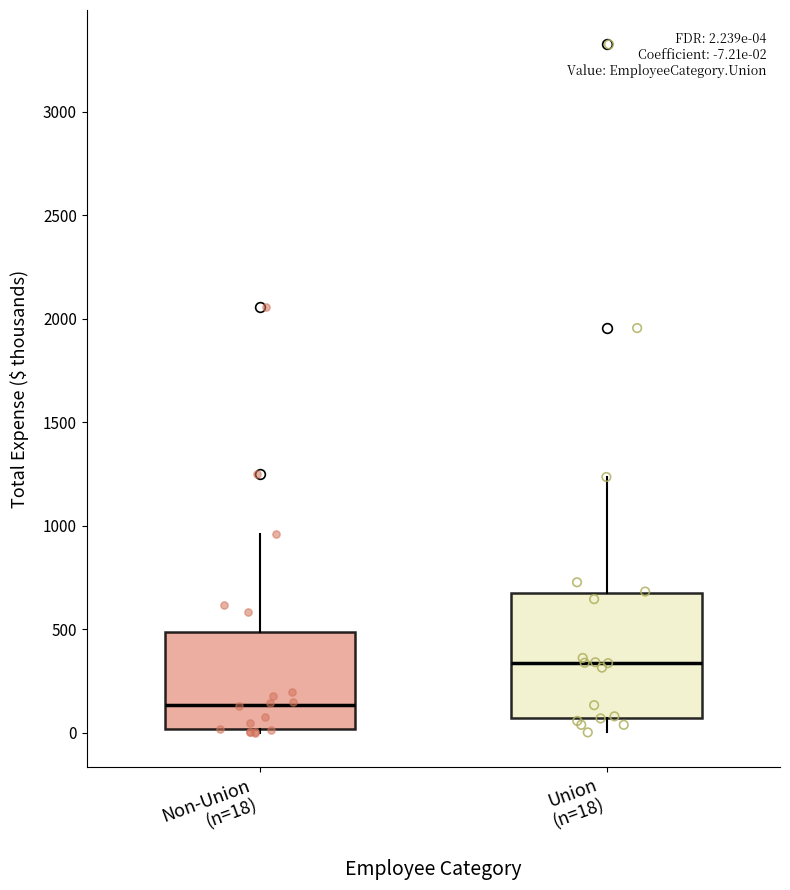

Comparing the boxes themselves (not the whiskers), which one is the tallest?

Union (n=18)